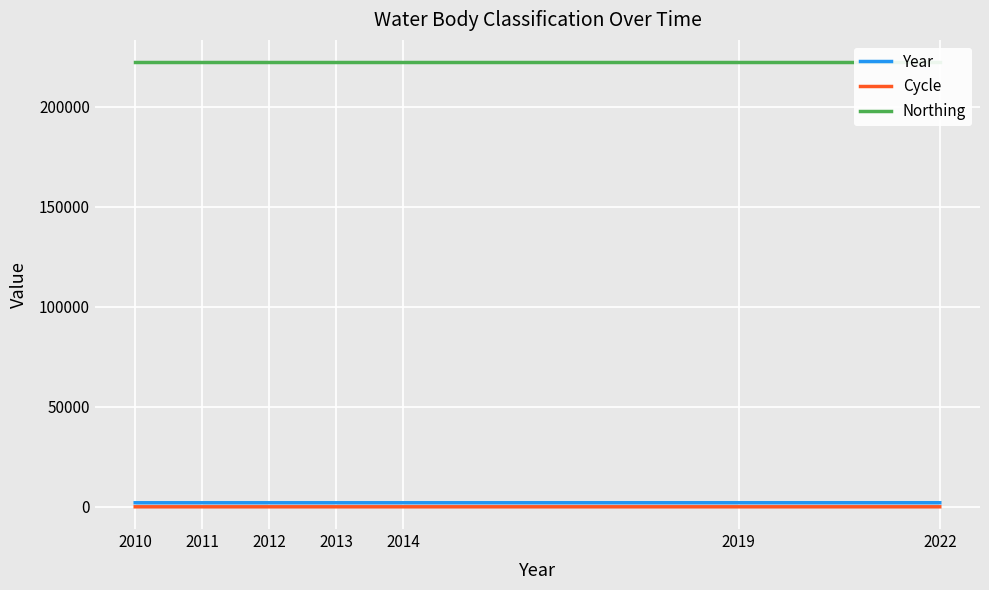

Reading right to left, list all the values displayed in this chart.

Year: 2022=2022	2019=2019	2014=2014	2013=2013	2012=2012	2011=2011	2010=2010
Cycle: 2022=3	2019=3	2014=2	2013=2	2012=1	2011=1	2010=1
Northing: 2022=222200	2019=222200	2014=222200	2013=222200	2012=222200	2011=222200	2010=222200